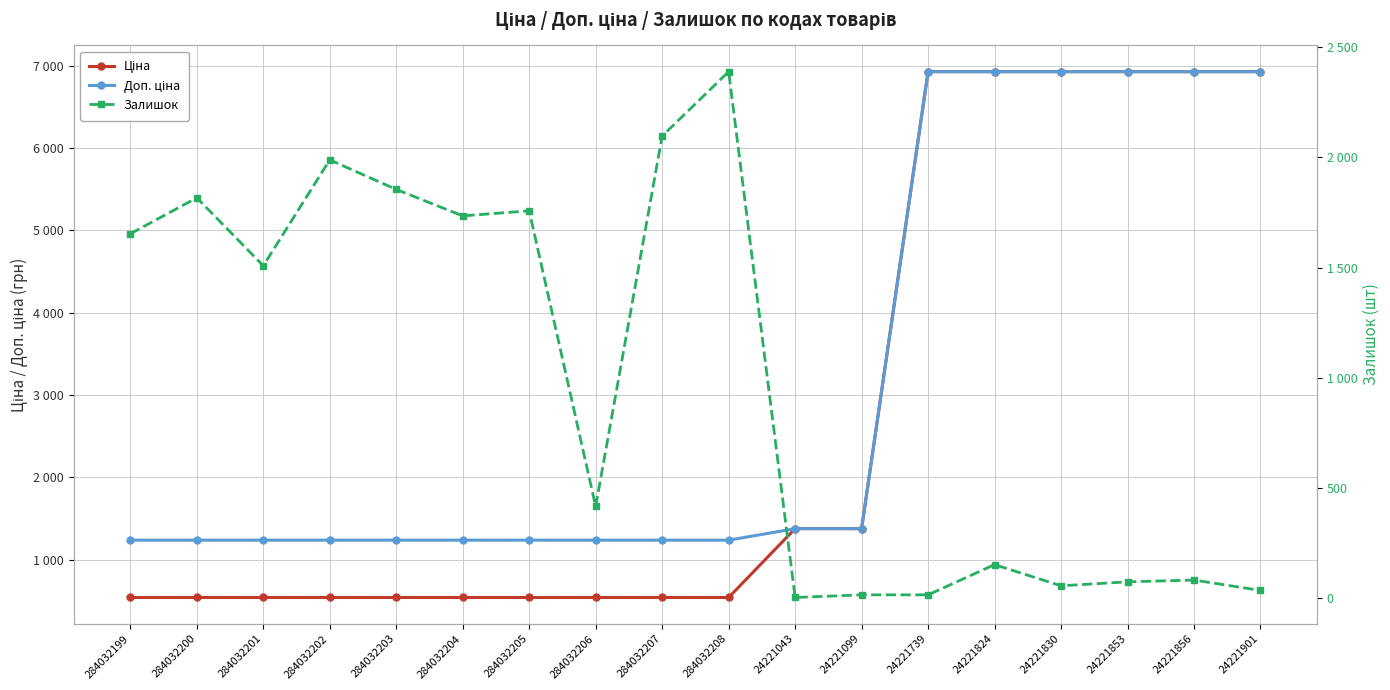

How many categories are shown in the chart?

18